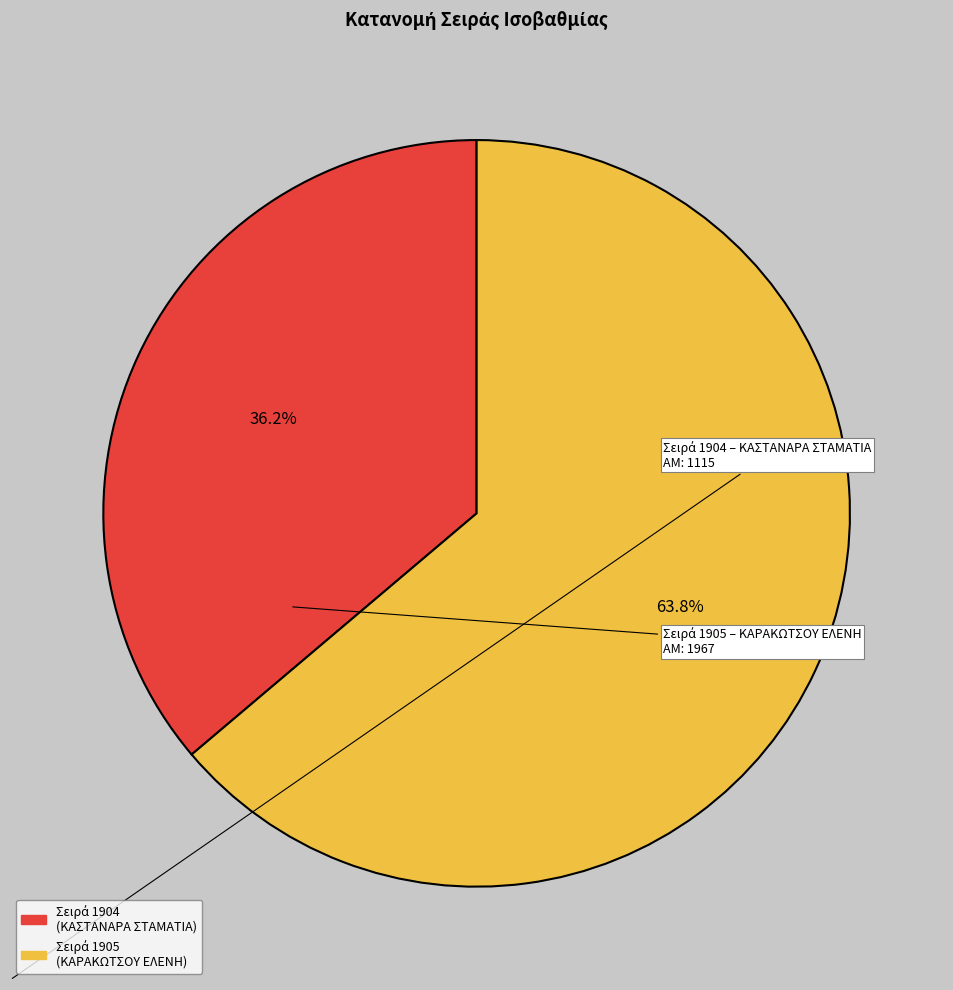

Is there any slice that represents more than half of the pie?

Yes